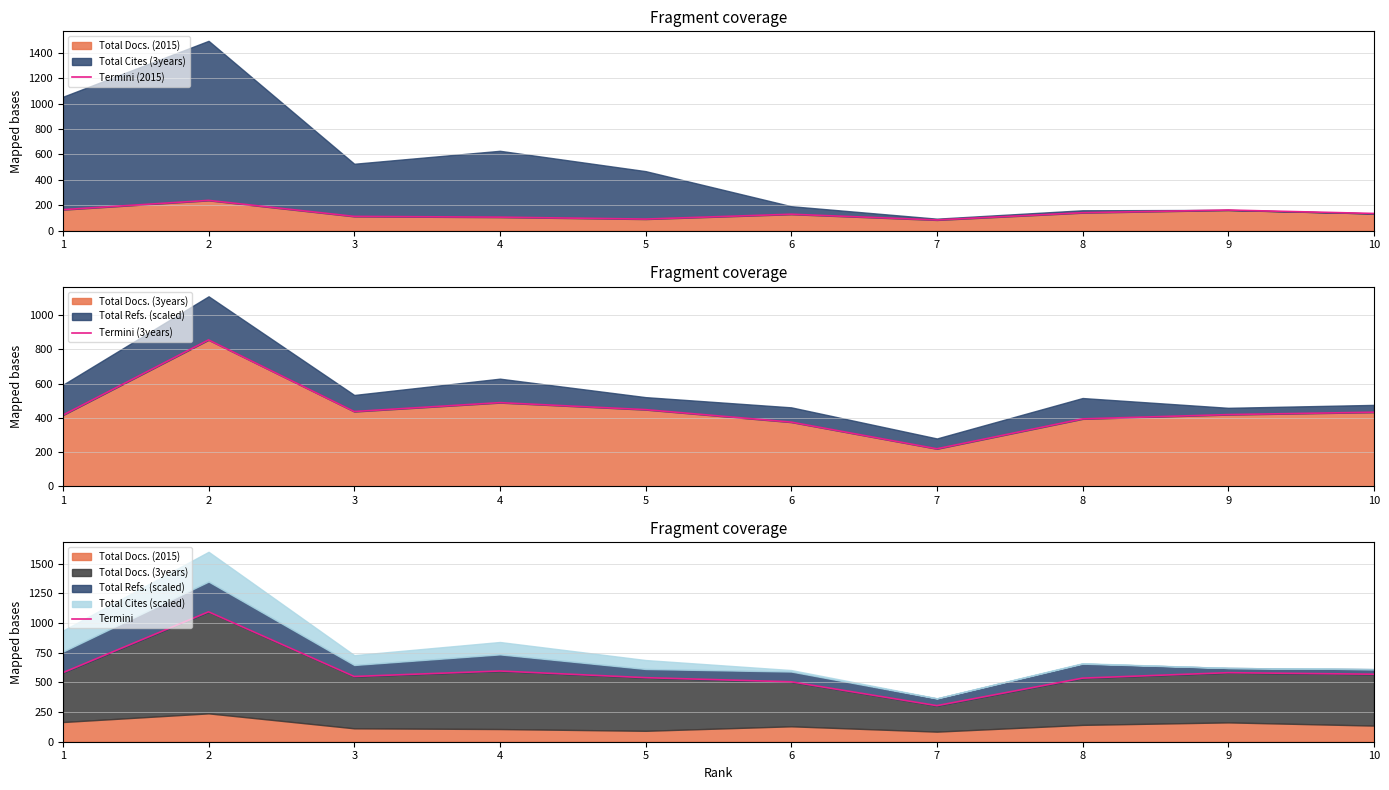

In Termini (3years), how many points are lower than both neighbors (excluding endpoints)?

2